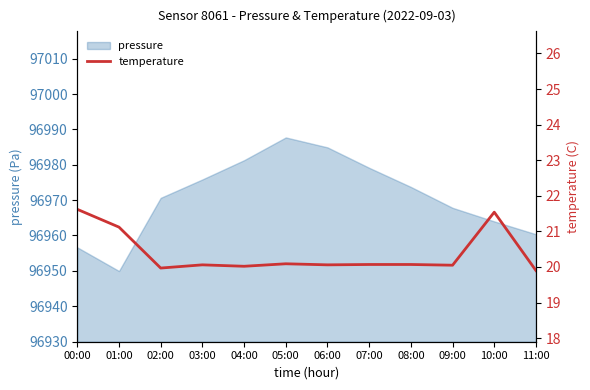

How many data points does each series have?

12